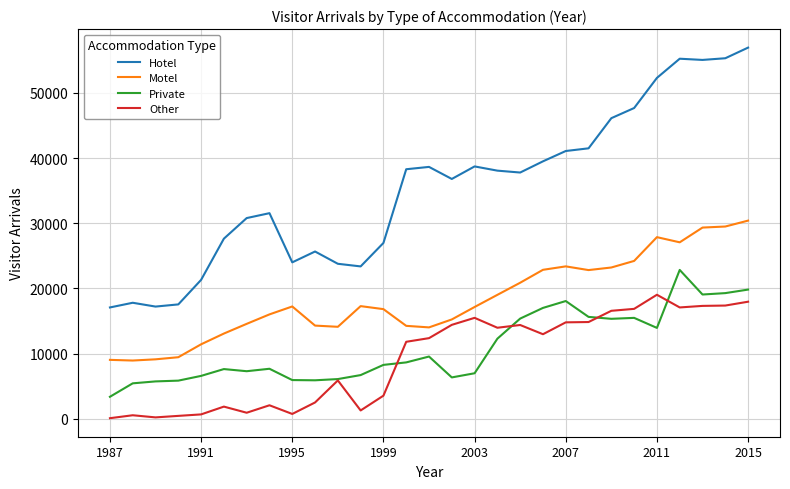

What are all the series names shown in the legend?

Hotel, Motel, Private, Other